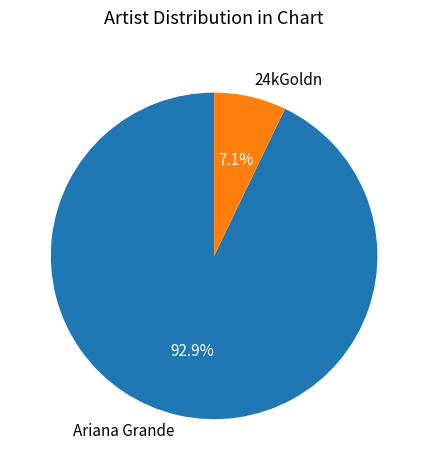

Rank the categories by value from lowest to highest.

24kGoldn, Ariana Grande